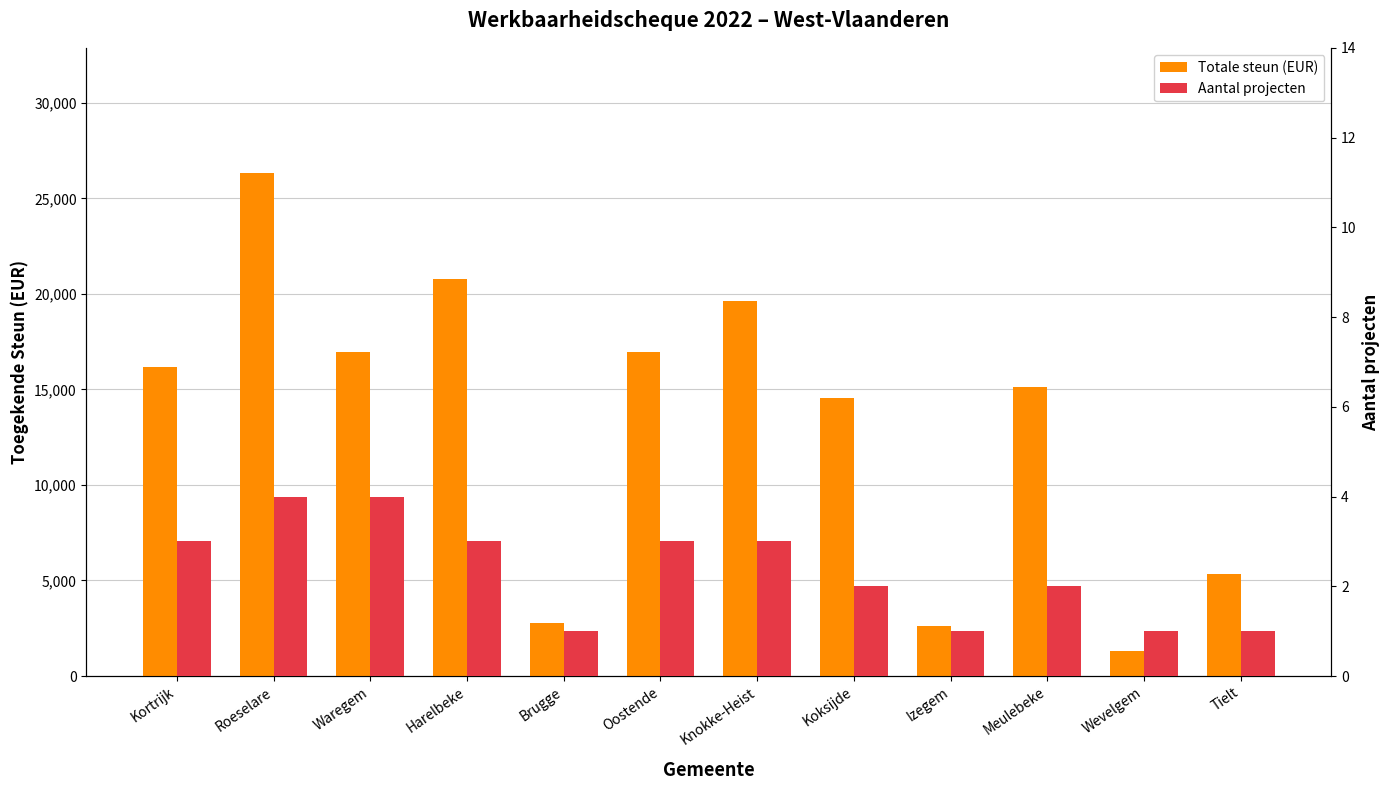

Are the bars horizontal?

No